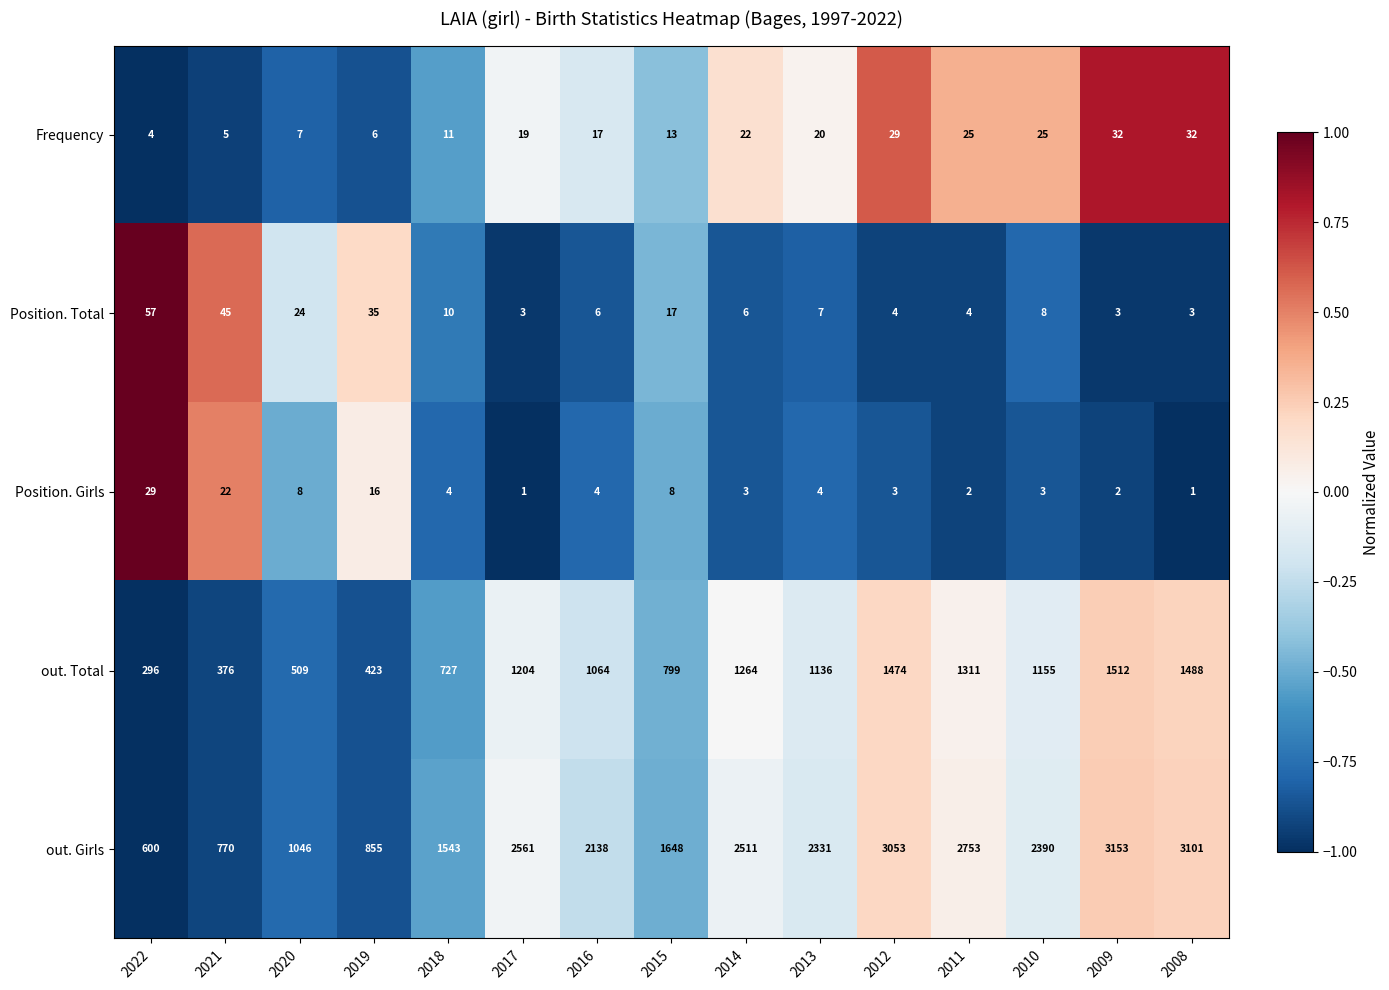

The value of out. Girls at 2008 is 1288. True or false?

False